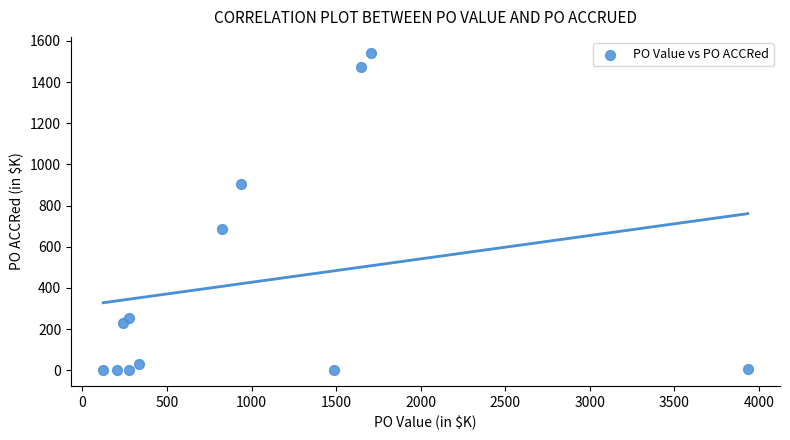

What Y value in the scatter plot is closest to 771?

687.0